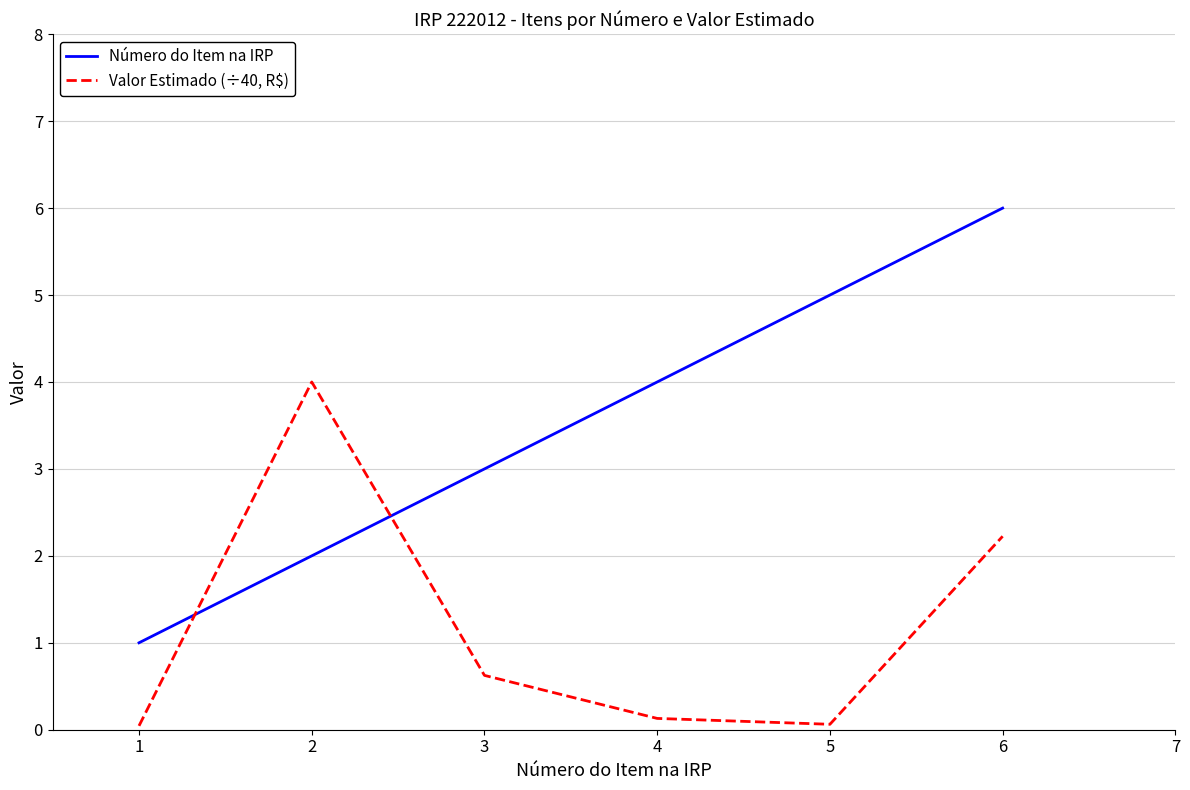

What is the maximum value shown in the chart?

6.0